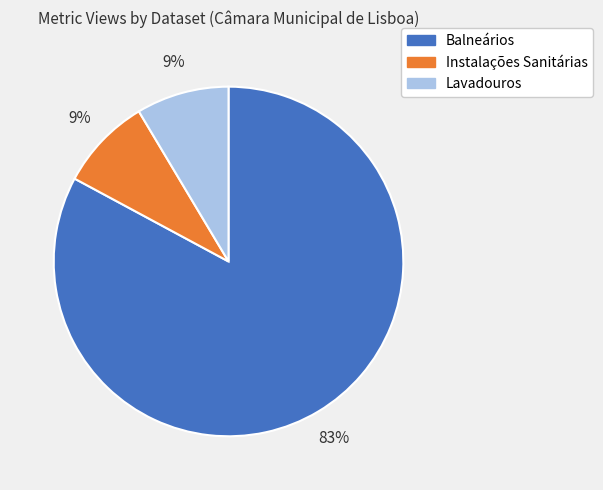

Which slice is the largest?

Balneários